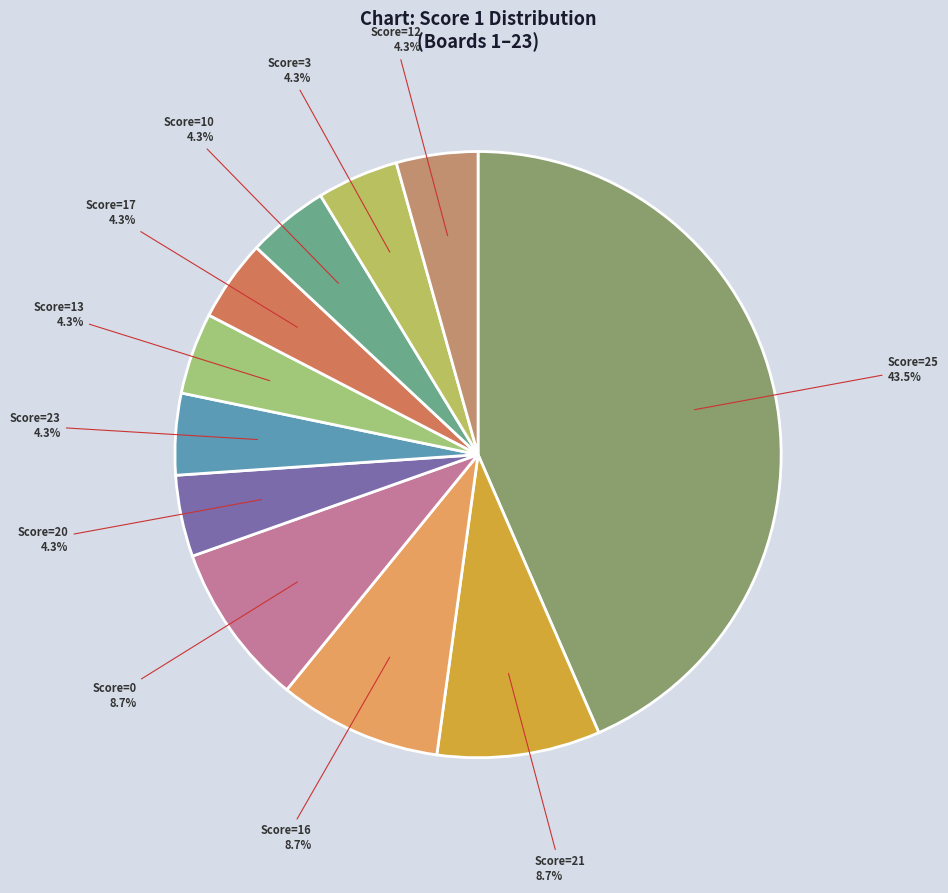

How many slices are in this pie chart?

11